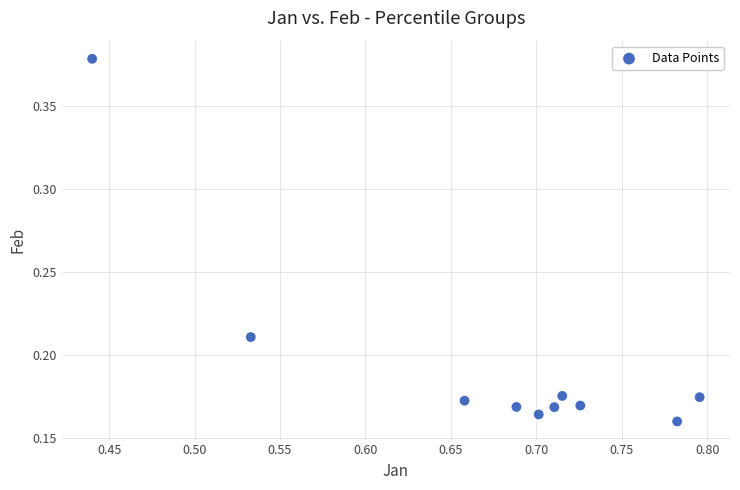

What is the average X value?

0.7